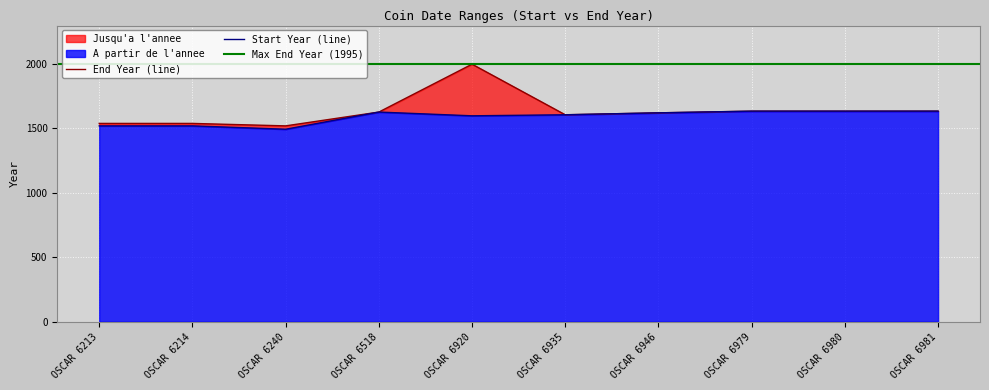

What is the highest value of the Jusqu'a l'annee series?

1995